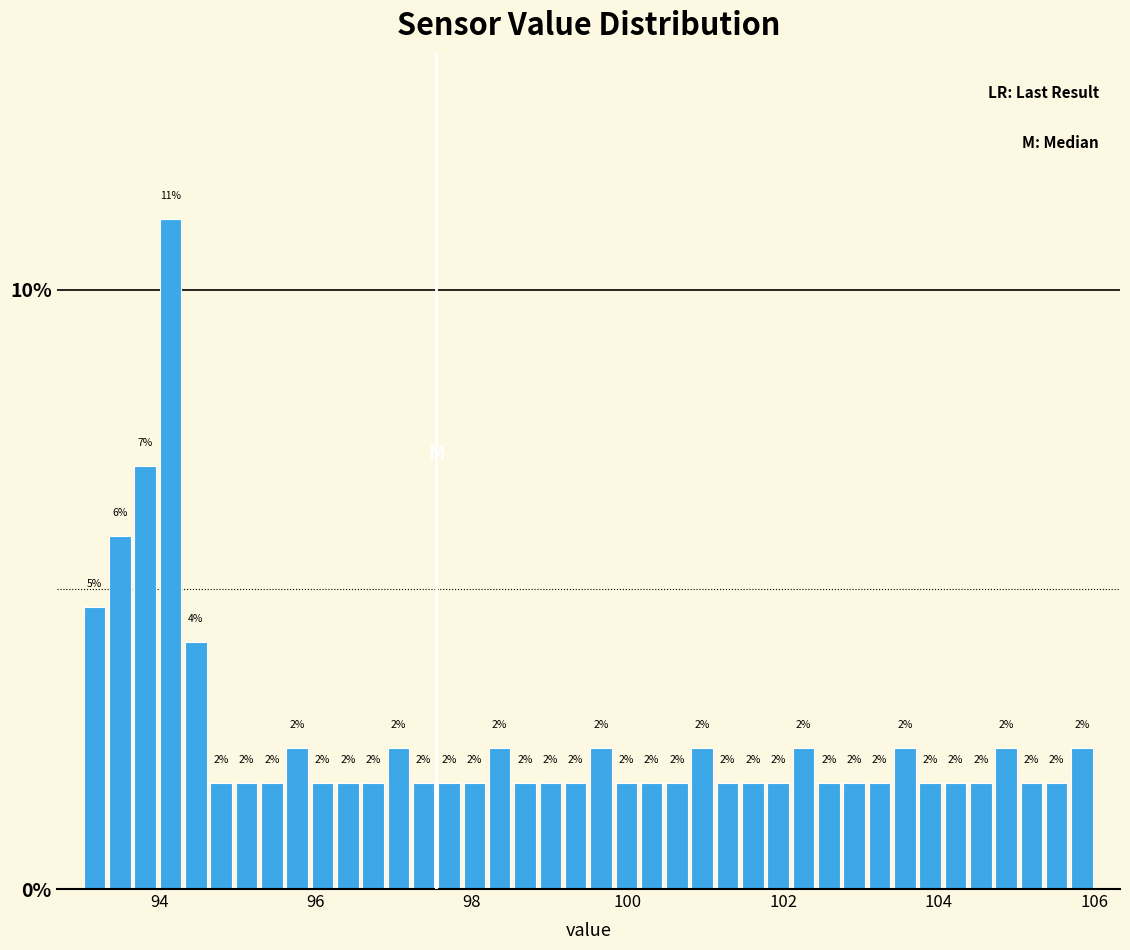

Read against the x-axis, roughly where is the centre of the tallest bar?

94.2